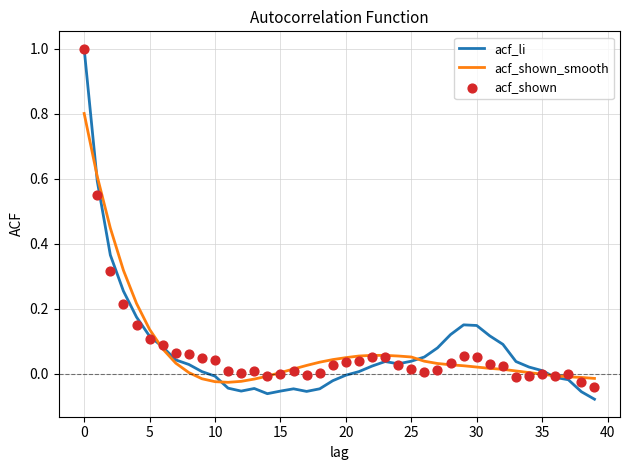

What are all the series names shown in the legend?

acf_li, acf_shown_smooth, acf_shown